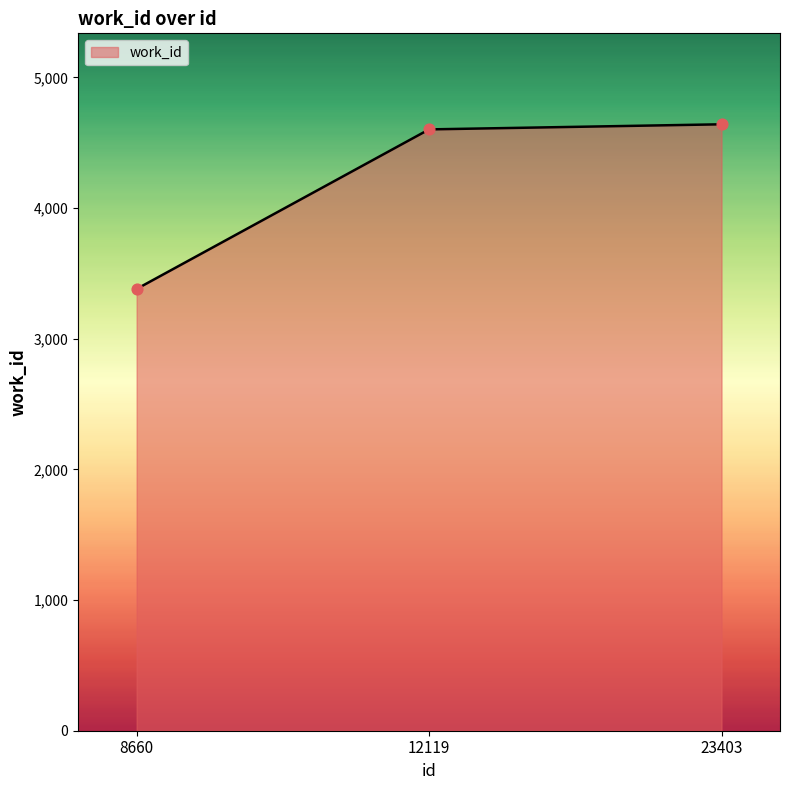

Between 8660 and 23403, which is larger?

23403